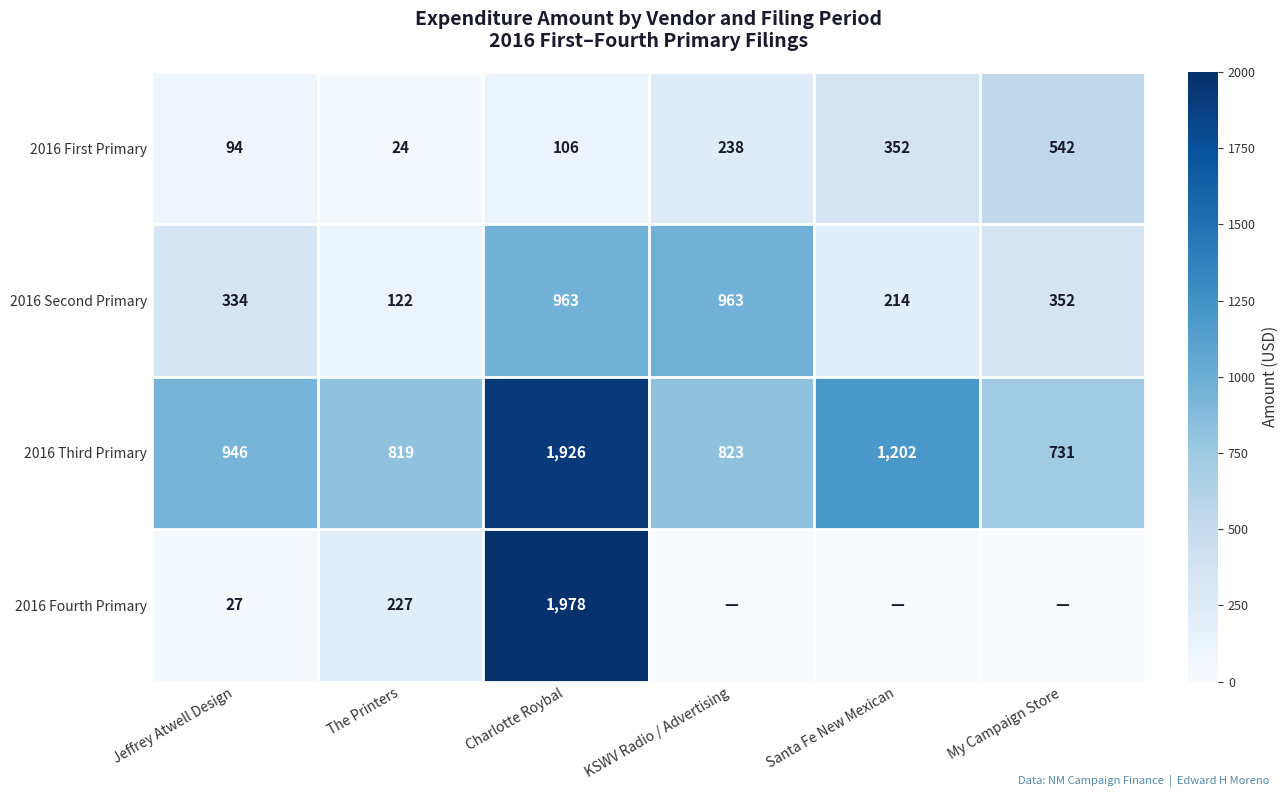

What is the difference between the 2016 First Primary values at My Campaign Store and KSWV Radio / Advertising?

304